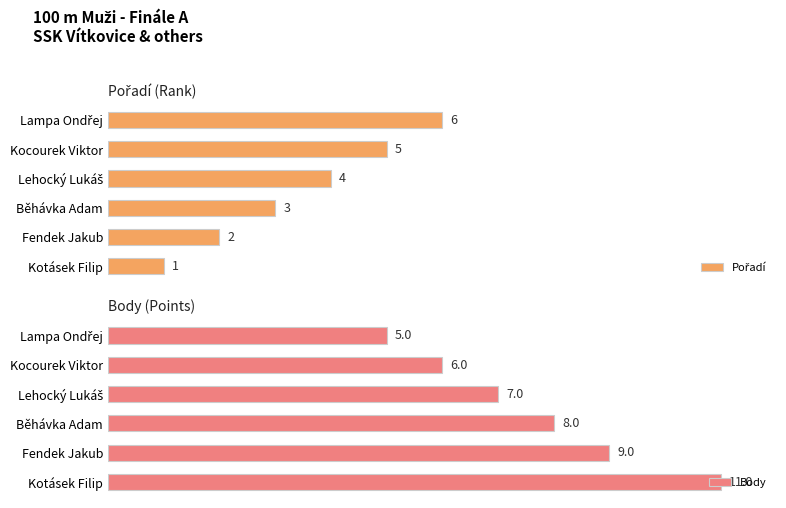

True or false: Pořadí has a value of 3 at Běhávka Adam.

True